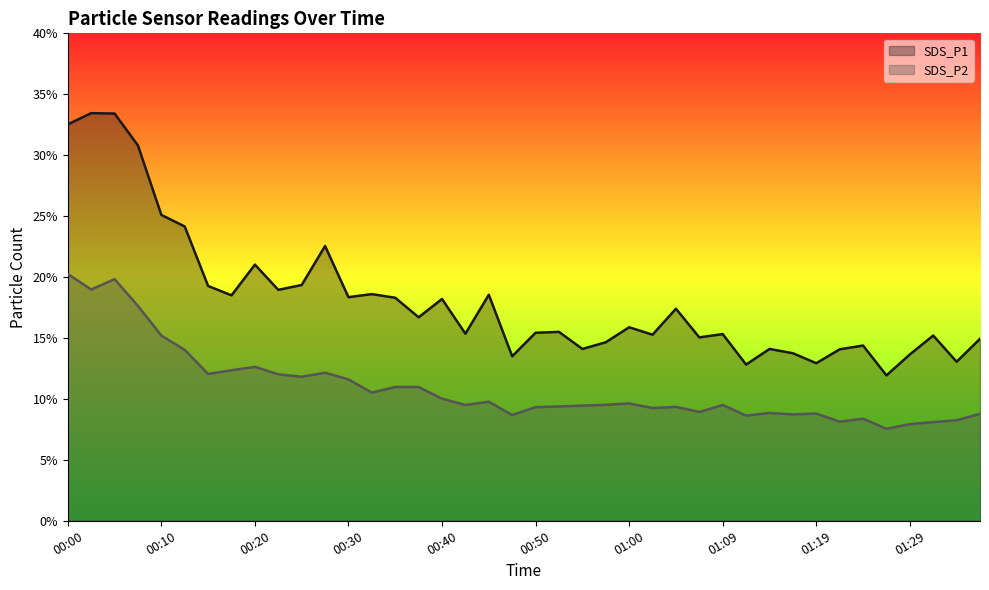

True or false: SDS_P2 has more than 1 points higher than both neighbors.

True